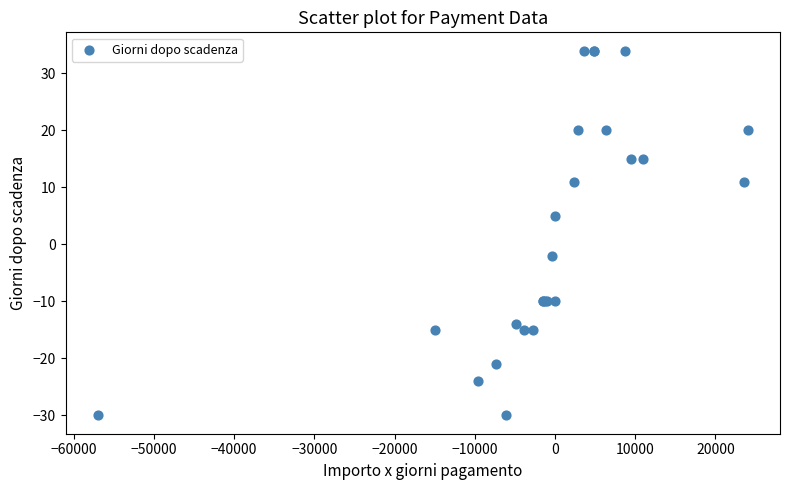

What Y value in the scatter plot is closest to 2?

5